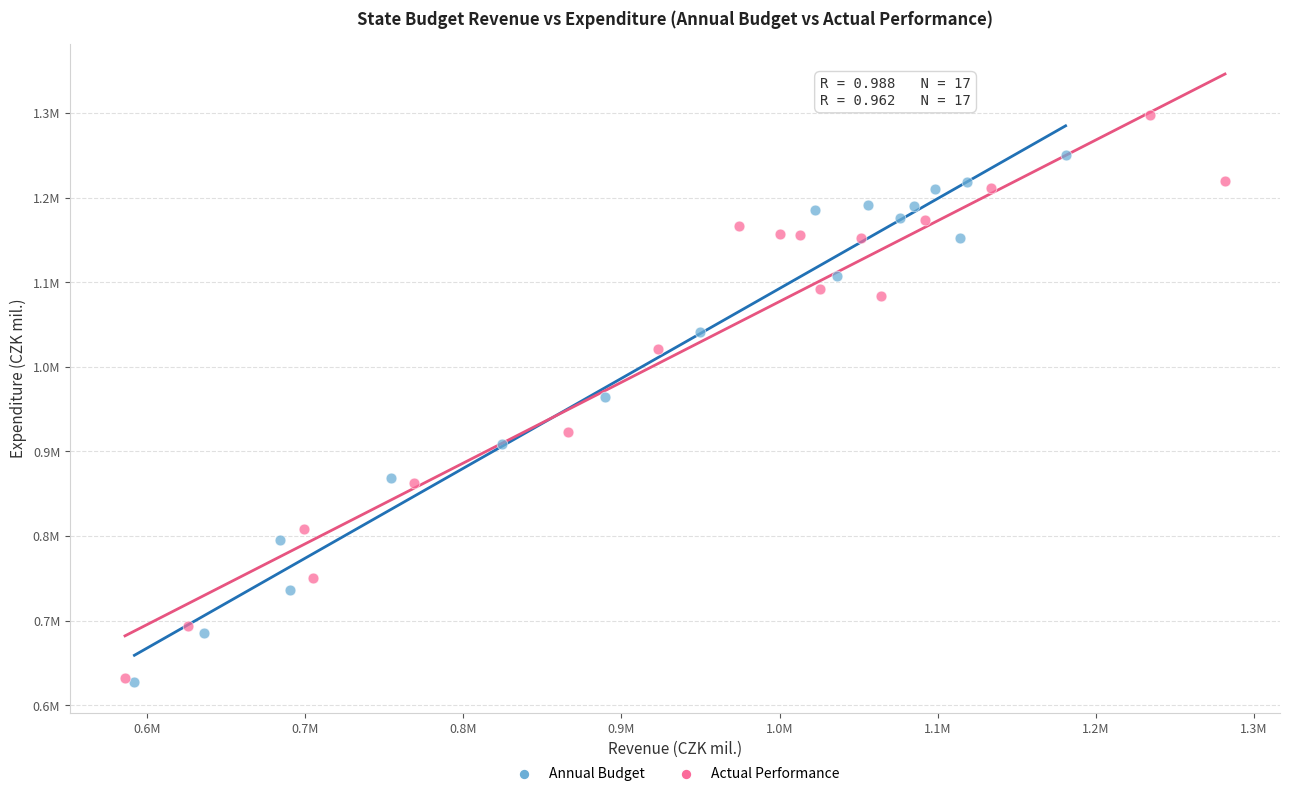

Which series reaches the maximum Y coordinate?

Actual Performance